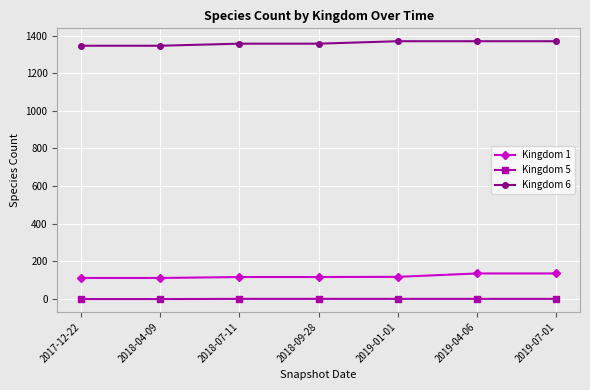

What is the sum of the Kingdom 1 values at 2019-07-01 and 2019-04-06?

272